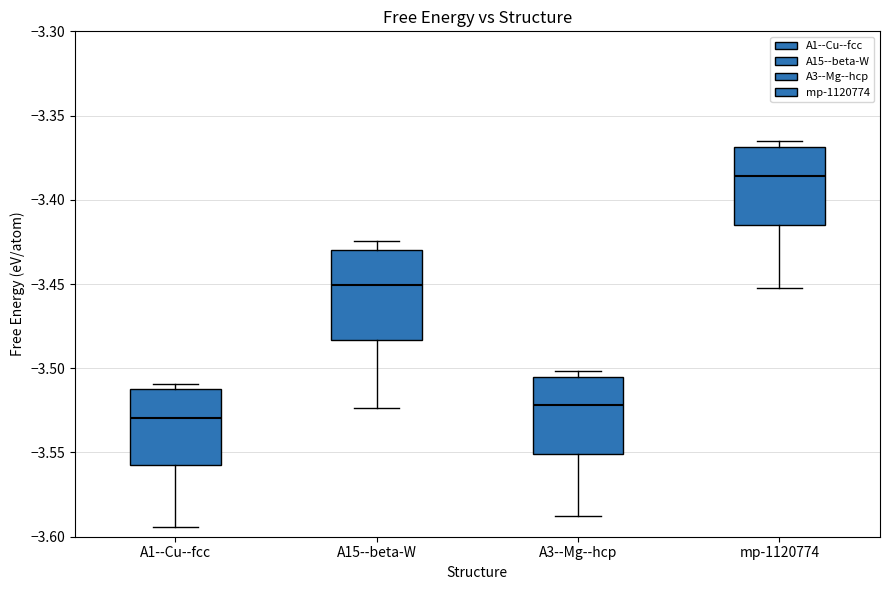

Reading left to right, transcribe this box plot: for each box, give where its median line is, the range the box spans, and where its two whiskers end, as read against the y-axis. The values are not printed on the chart, so give them approximately, as read against the axis.

A1--Cu--fcc: median -3.530, box -3.560 to -3.510, whiskers -3.595 to -3.510 (just above the box's upper edge)
A15--beta-W: median -3.450, box -3.485 to -3.430, whiskers -3.525 to -3.425
A3--Mg--hcp: median -3.520, box -3.550 to -3.505, whiskers -3.590 to -3.500
mp-1120774: median -3.385, box -3.415 to -3.370, whiskers -3.450 to -3.365